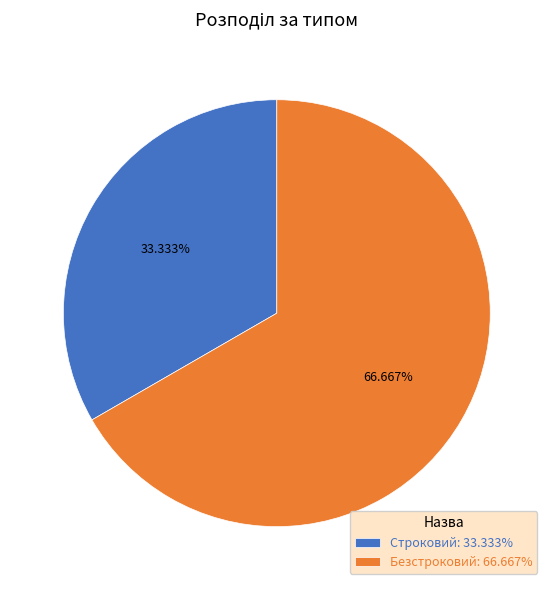

Does Строковий represent more than half of the total?

No